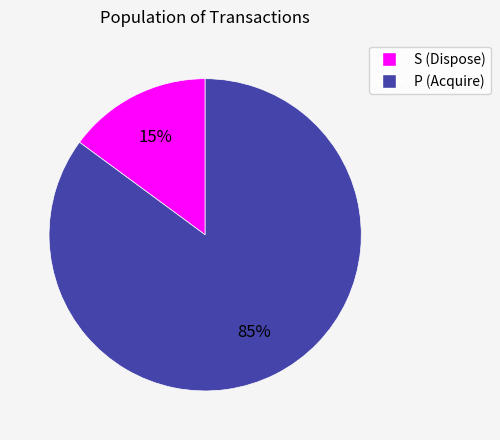

To the nearest percent, what is the average slice percentage?

50%